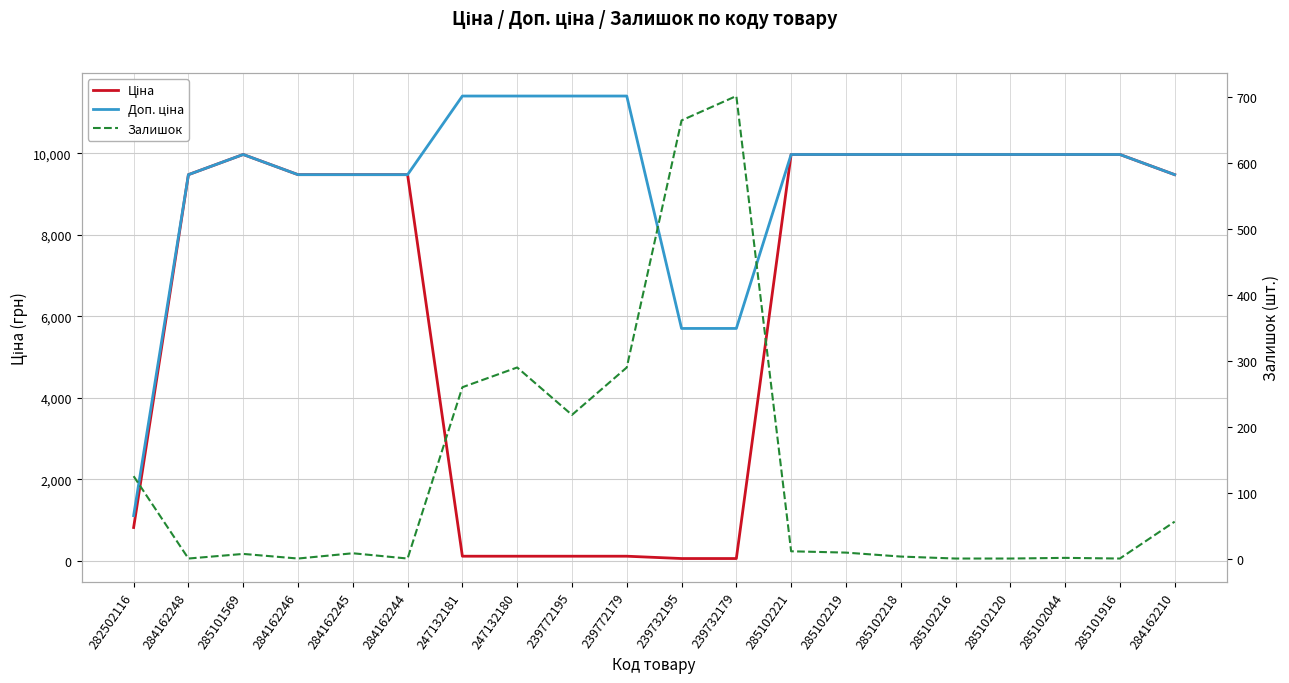

Which series has the largest range (max minus min)?

Доп. ціна